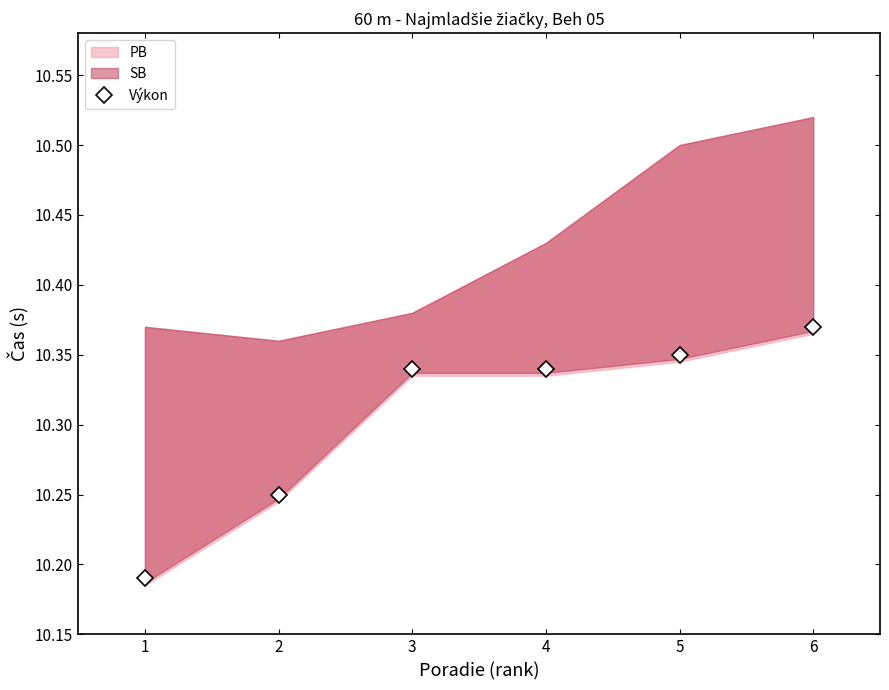

Does the chart display data point markers on the line(s)?

Yes